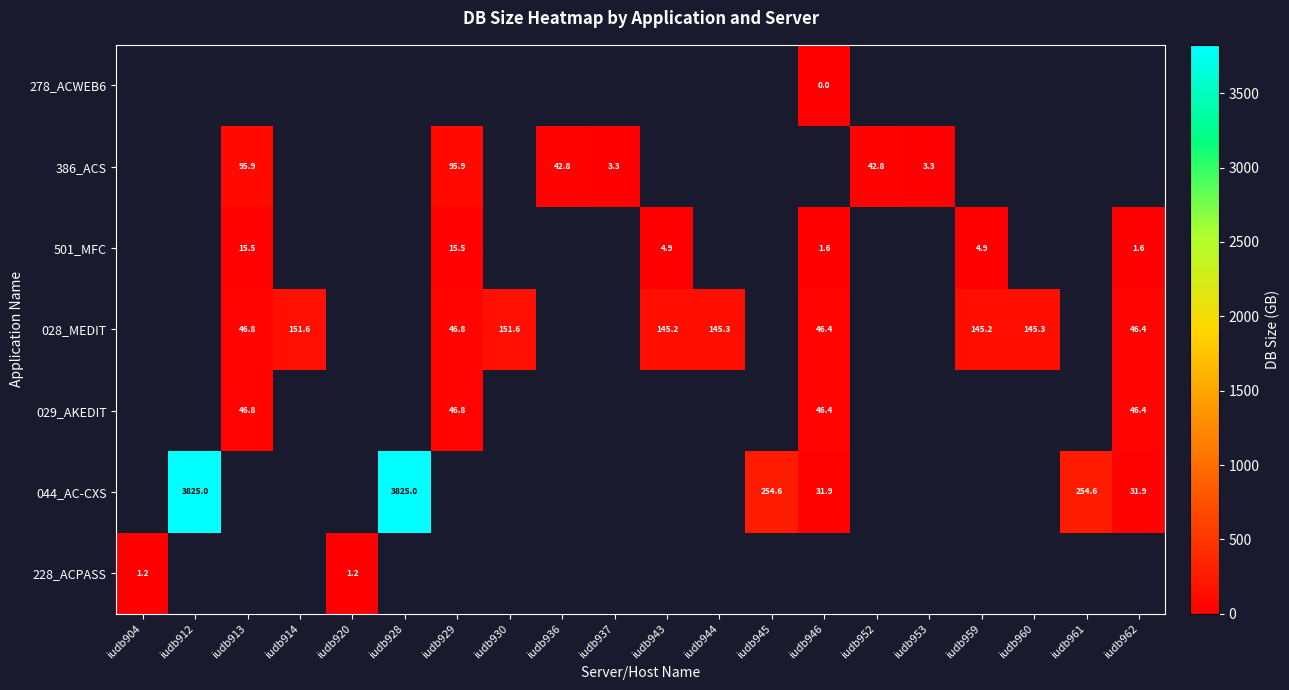

What is the spread (max minus min) of values at iudb946?

46.4